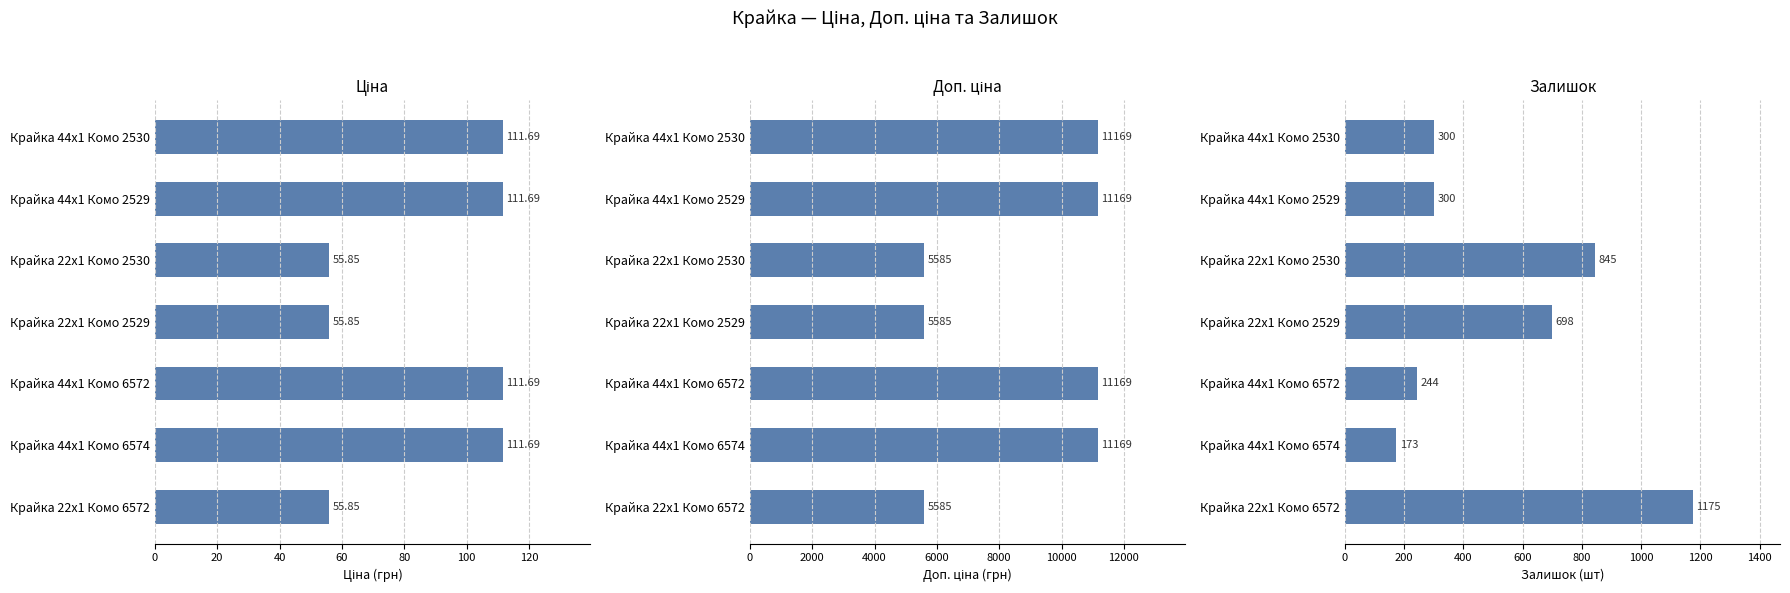

Is the value of Доп. ціна at Крайка 44x1 Комо 2530 greater than the value of Залишок at Крайка 22x1 Комо 2529?

Yes